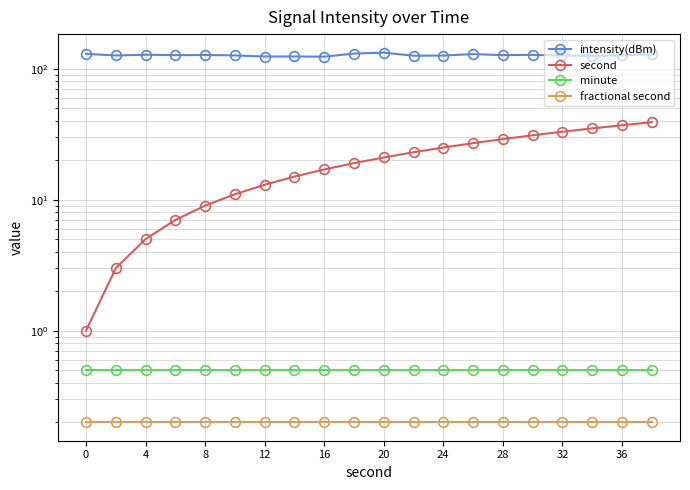

True or false: second and minute intersect in this chart.

False